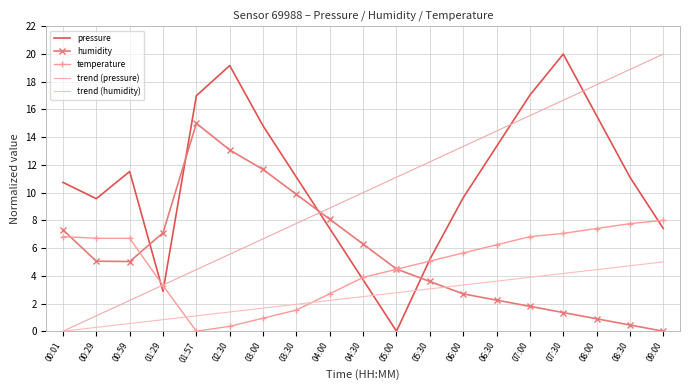

How many data points does each series have?

19